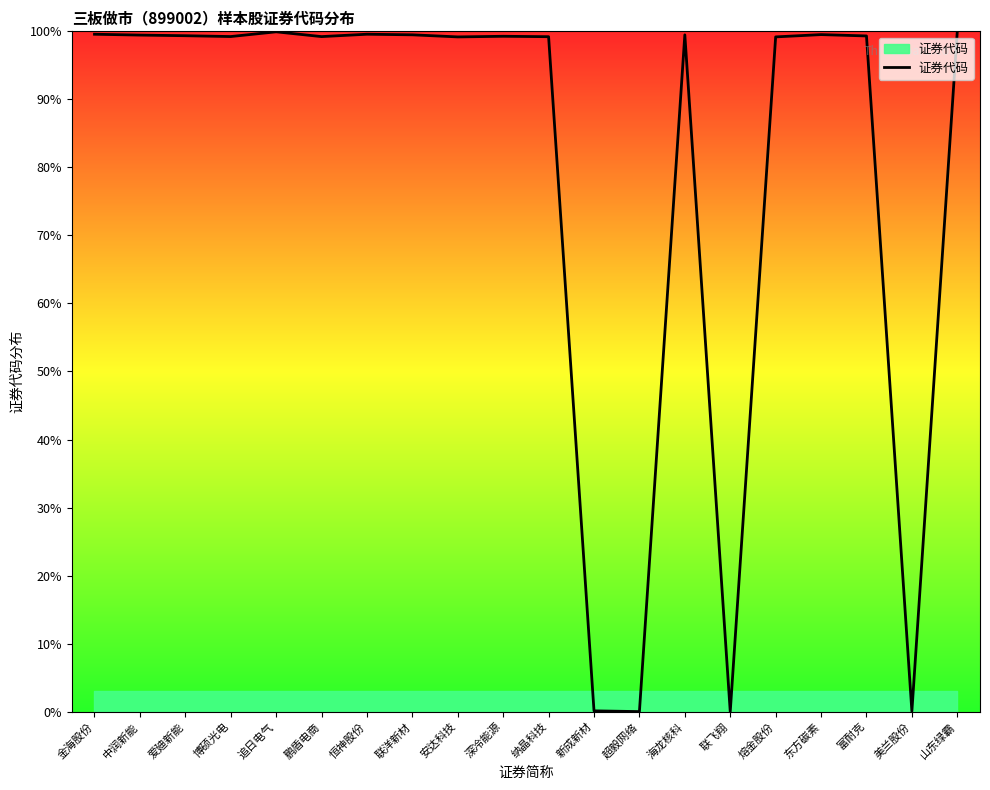

What value does the data have at 熔金股份?

99.2